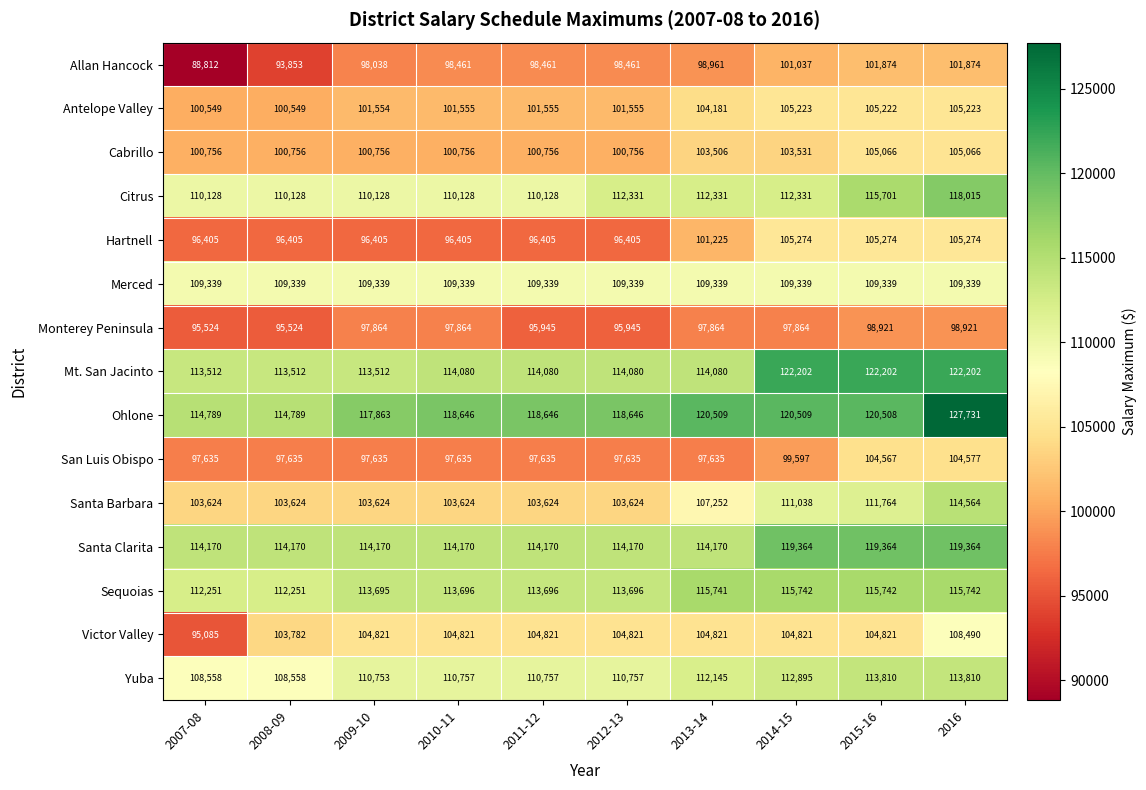

What is the difference between the highest and lowest values at 2014-15?

24338